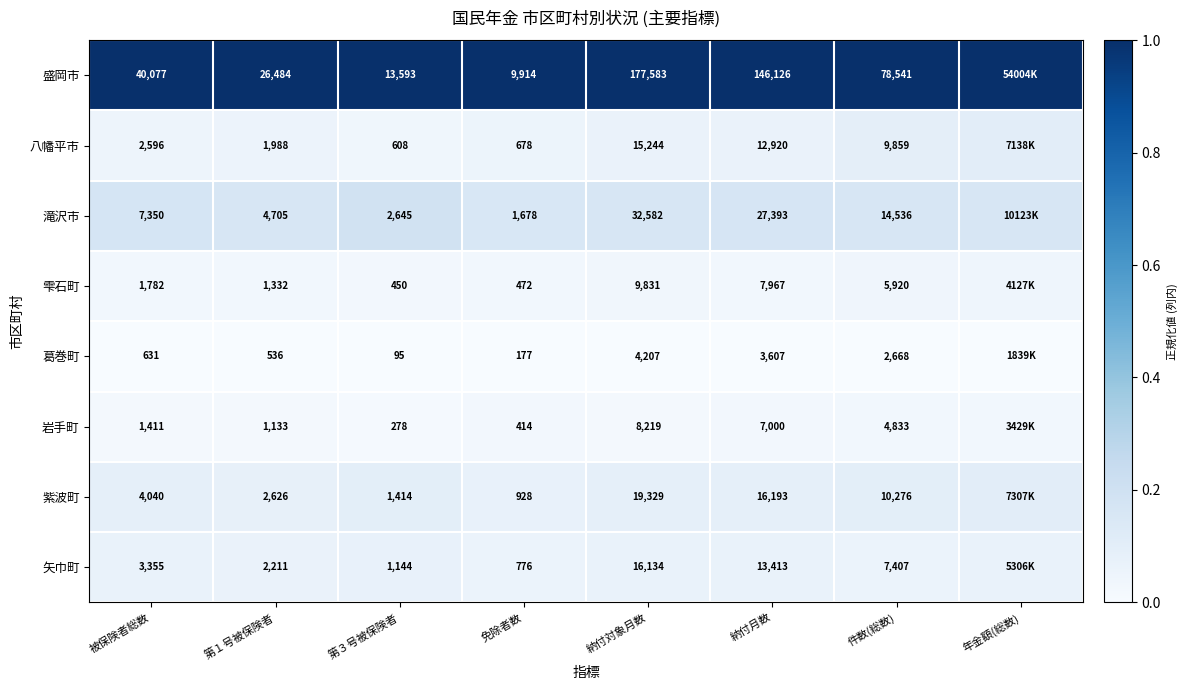

Is the value of 岩手町 at 第１号被保険者 greater than the value of 盛岡市 at 第１号被保険者?

No